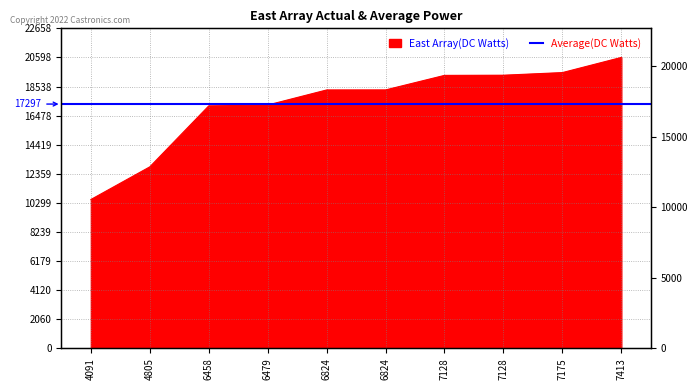

Which category has the lowest value across all series?

4091